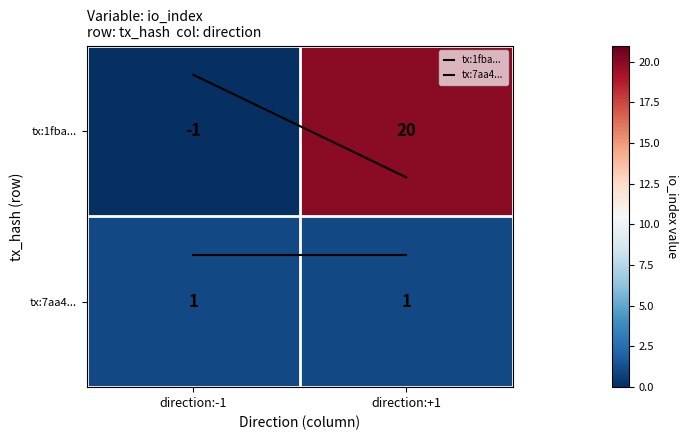

At which category is the sum across all series the highest?

direction:+1